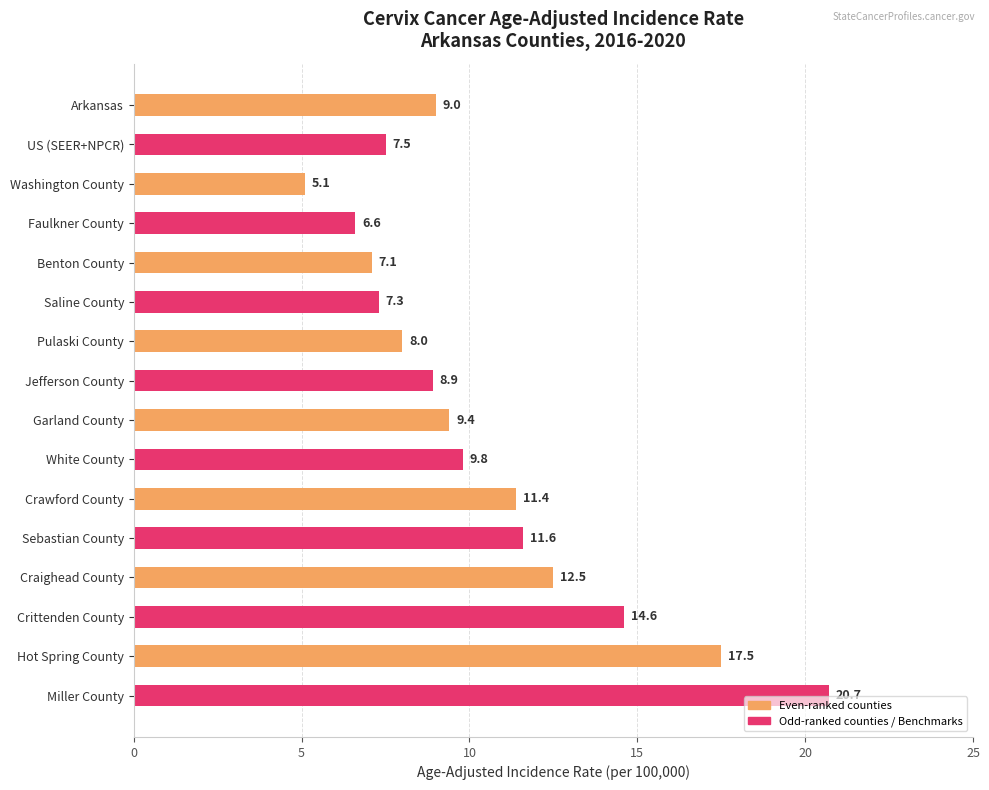

What is the sum of all values?

167.0